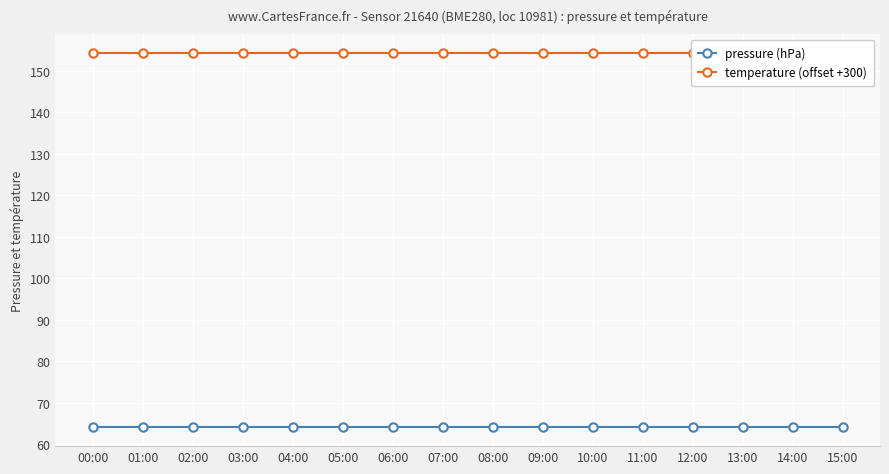

True or false: pressure (hPa) has more than 1 interior local peaks.

False